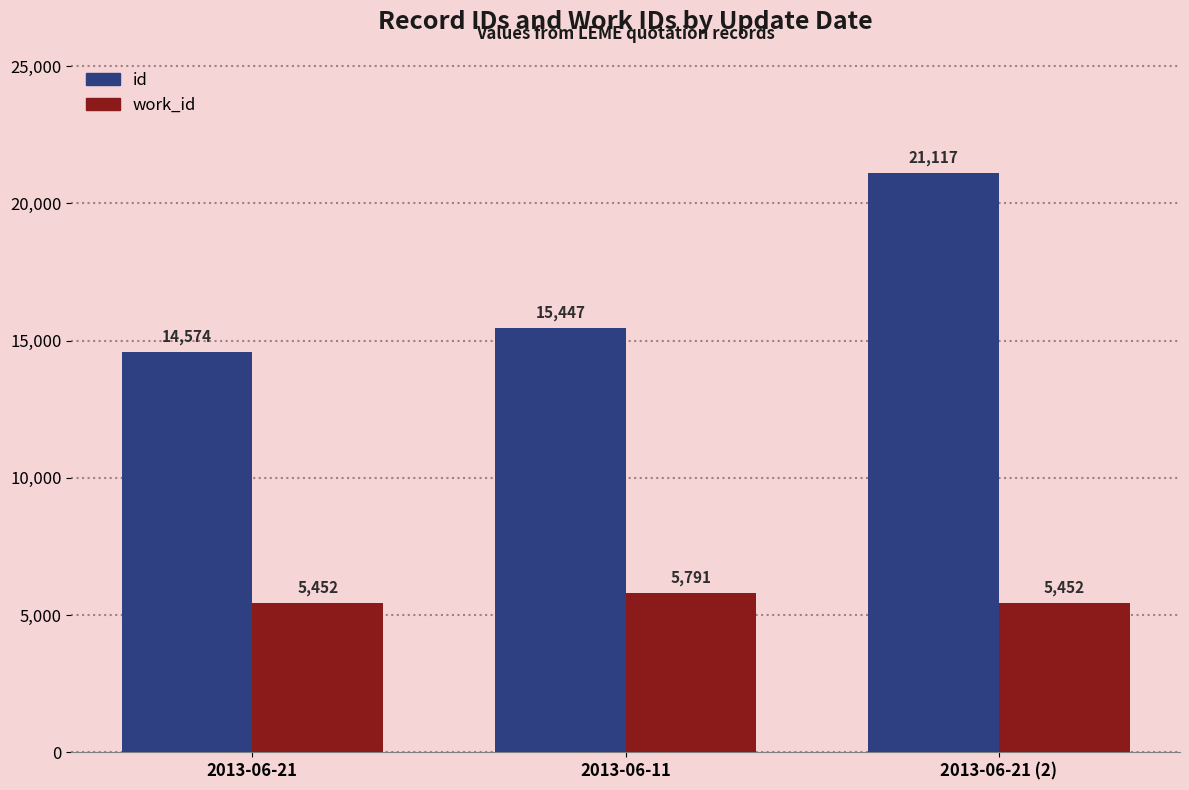

What is the average value of the work_id series?

5565